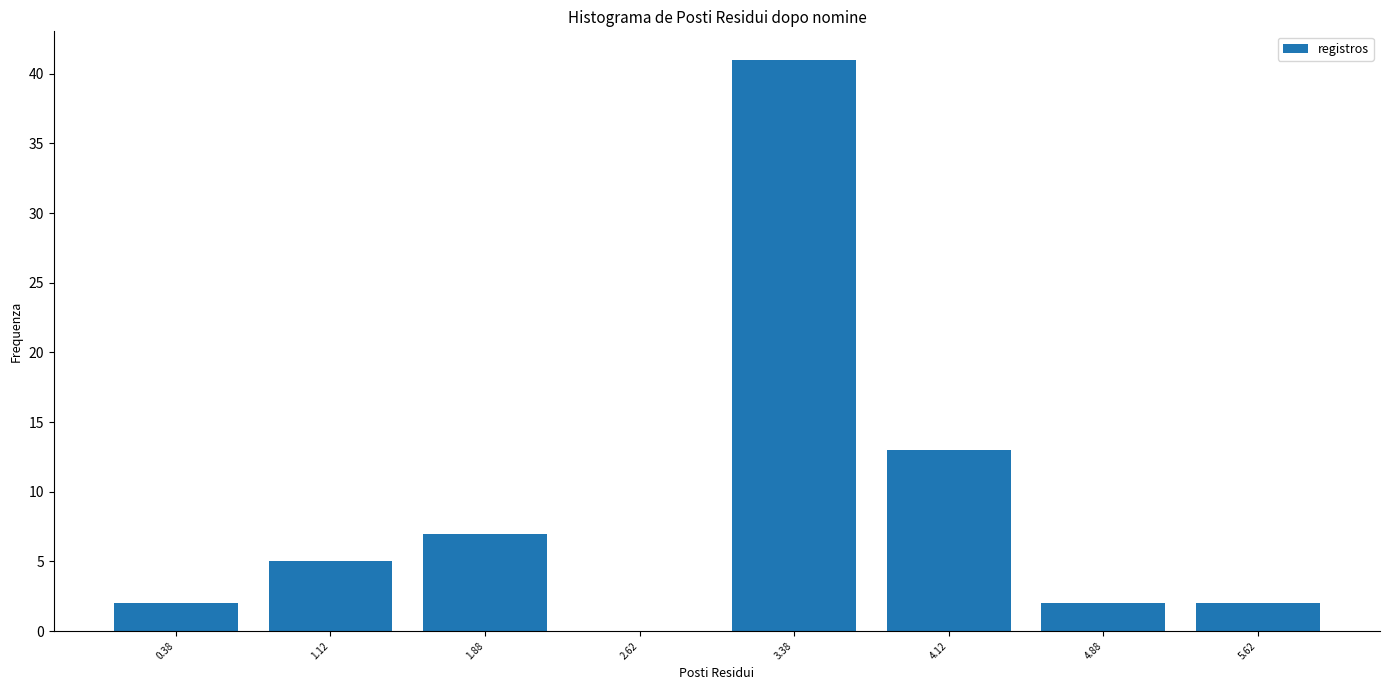

What is the height of the bar covering 0.00 to 0.75 on the x-axis? Neither the bar edges nor the heights are printed on the chart, so give them approximately, as read against the axes.

2